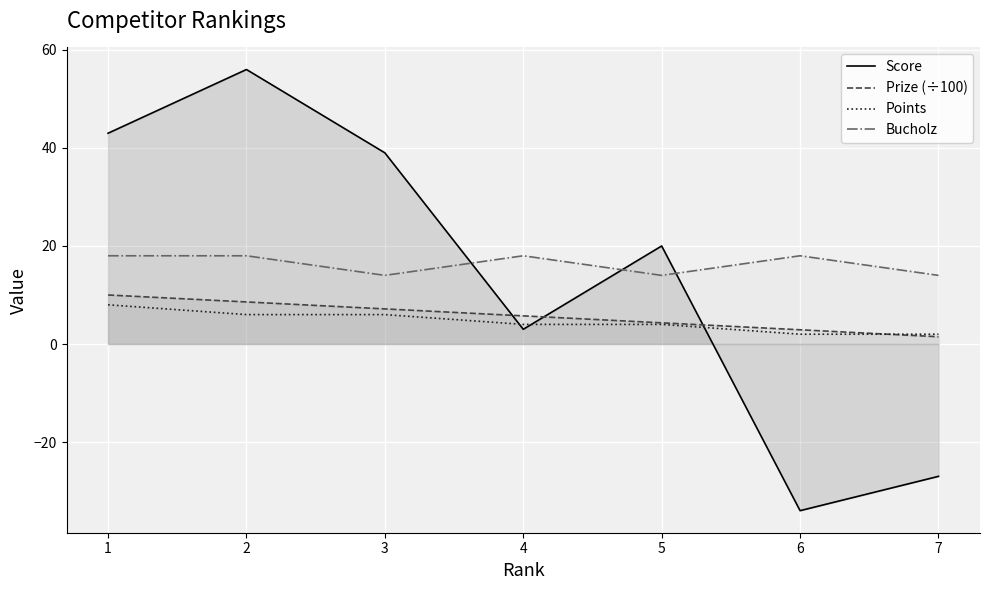

Is it true that Points equals 6.4 at 5?

False